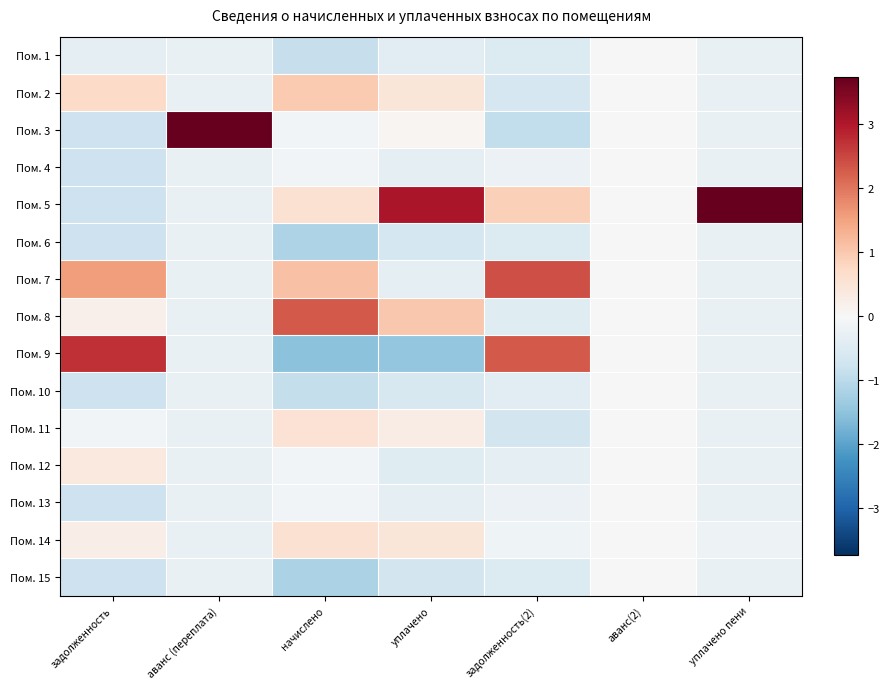

Count the number of data series in this chart.

15